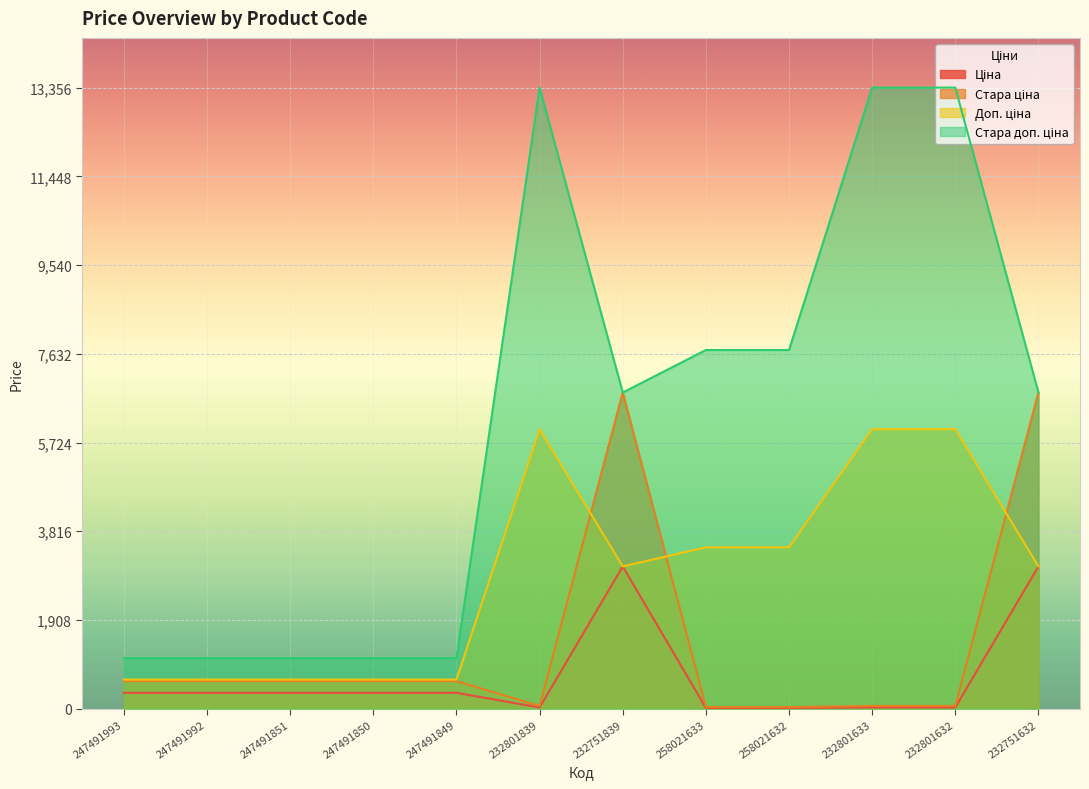

Rank the series at 247491850 from lowest to highest value.

Ціна, Стара ціна, Доп. ціна, Стара доп. ціна